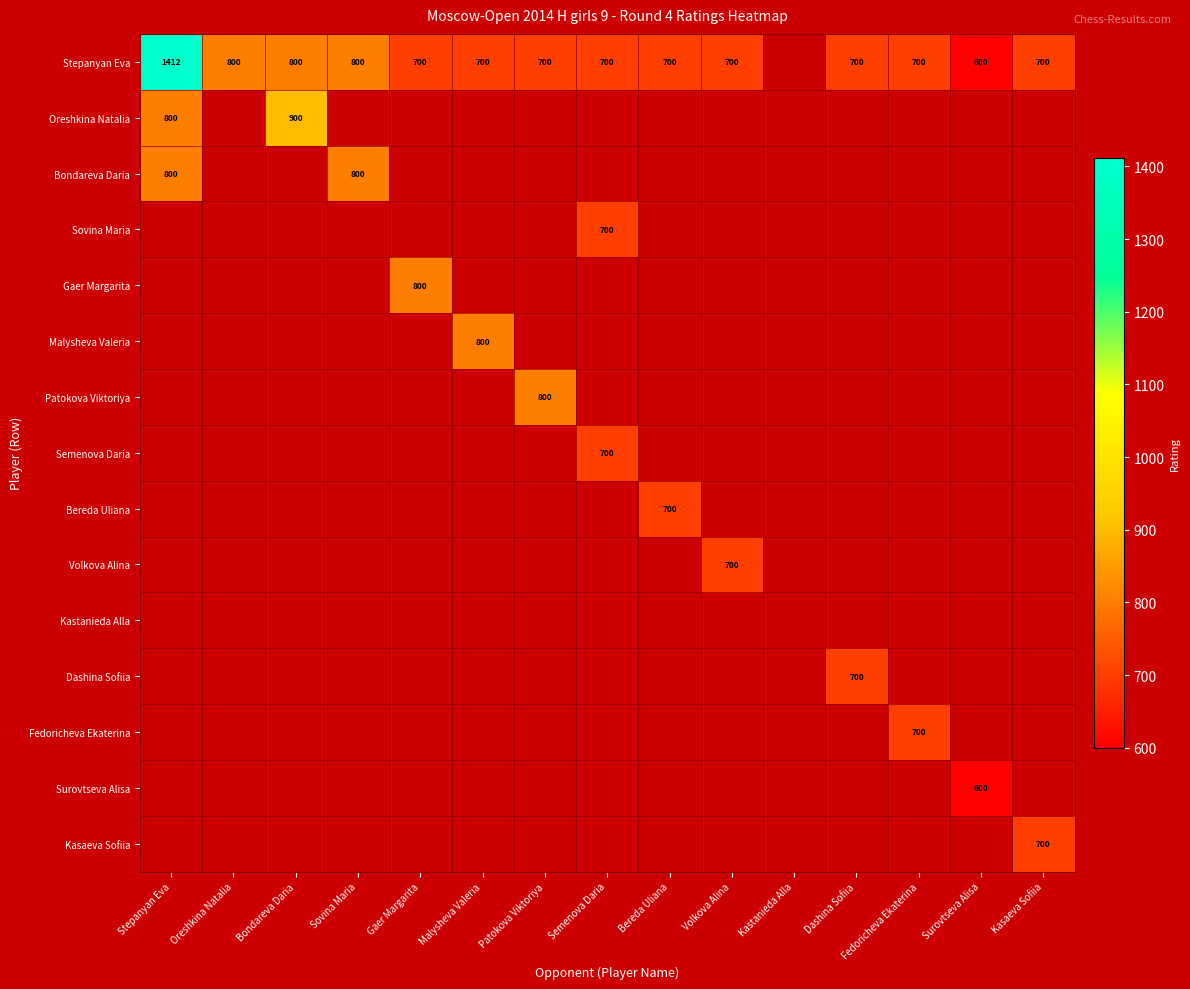

Is it true that Stepanyan Eva equals 242 at Patokova Viktoriya?

False